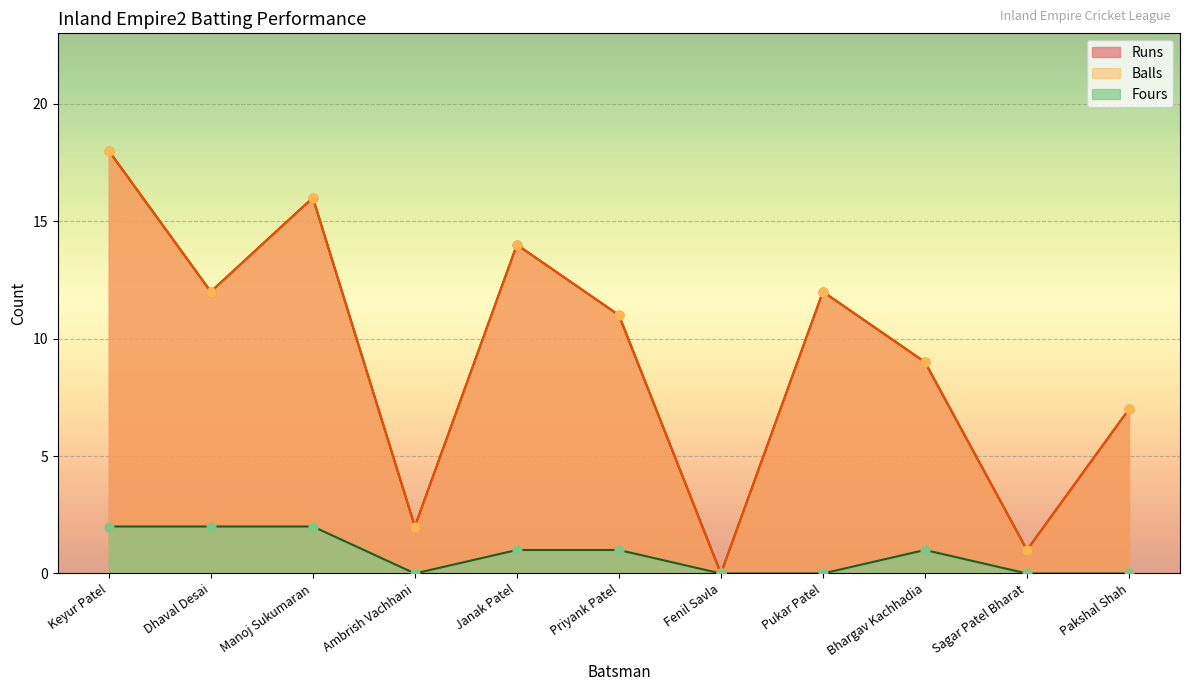

What are all the series names shown in the legend?

Runs, Balls, Fours